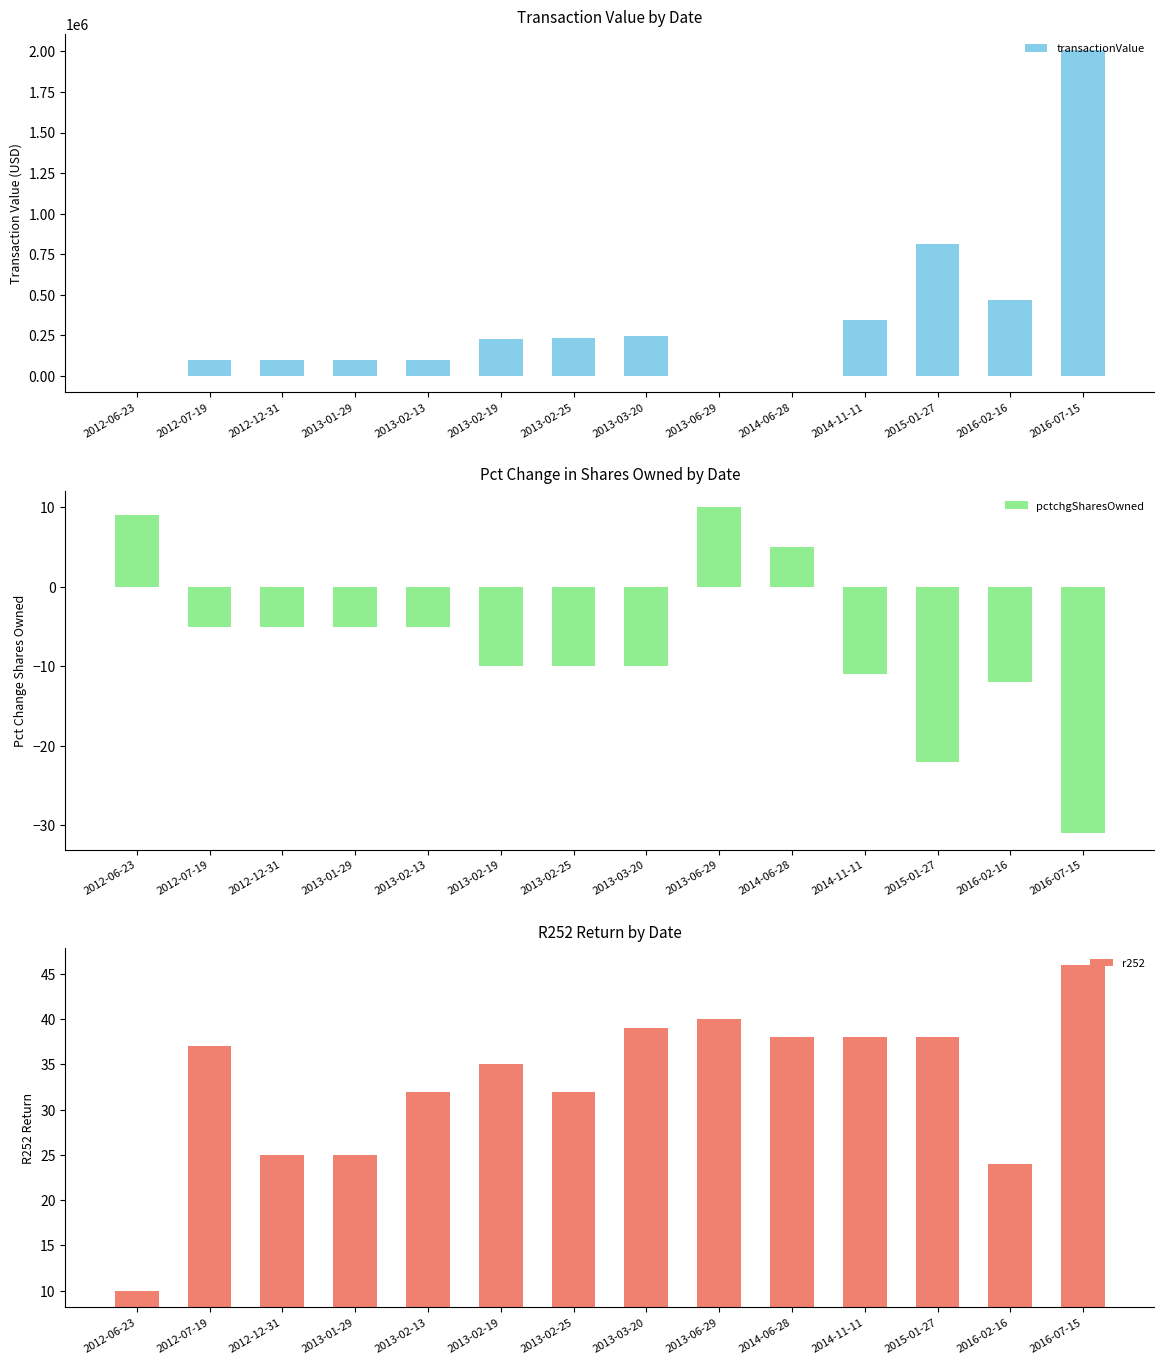

How many data points in transactionValue are less than 228780?

7